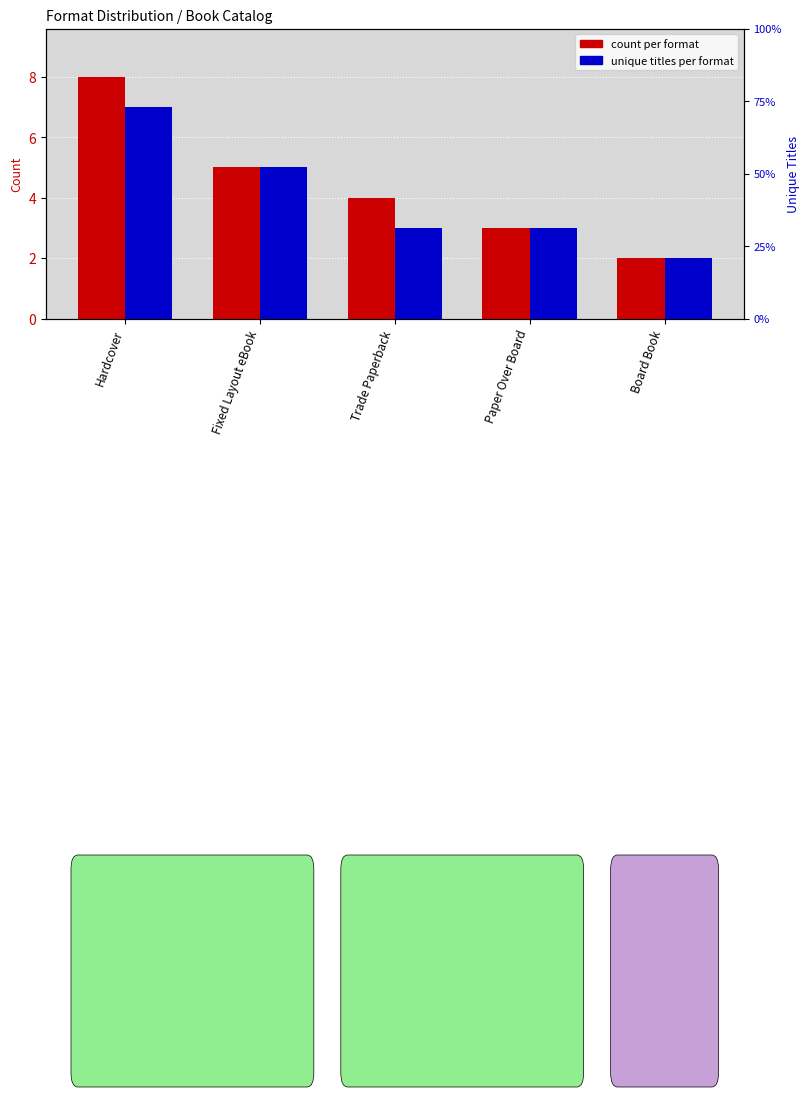

Is the value of Unique Titles at Hardcover greater than the value of Count at Fixed Layout eBook?

Yes